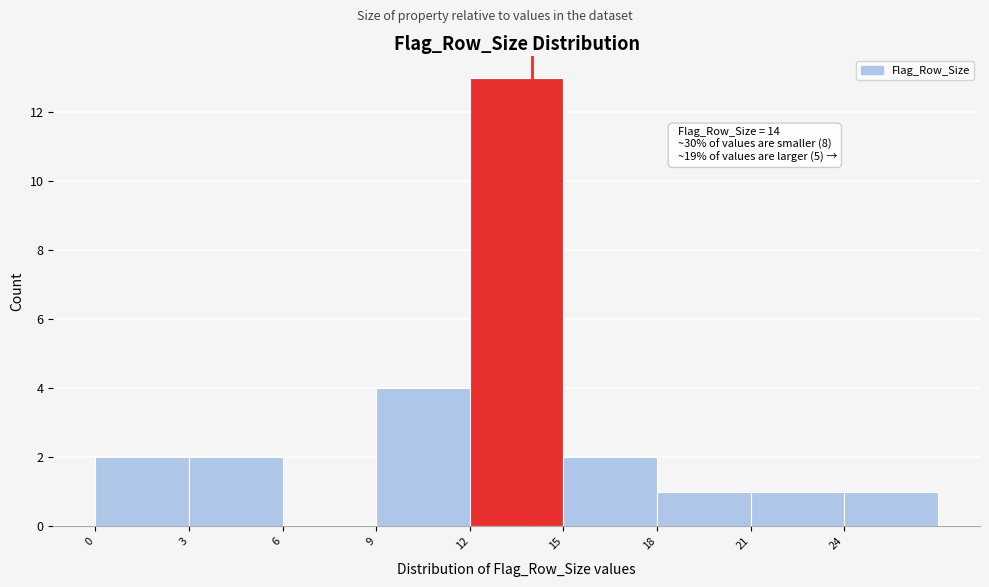

Over which range of the x-axis is the bar tallest?

12 to 15